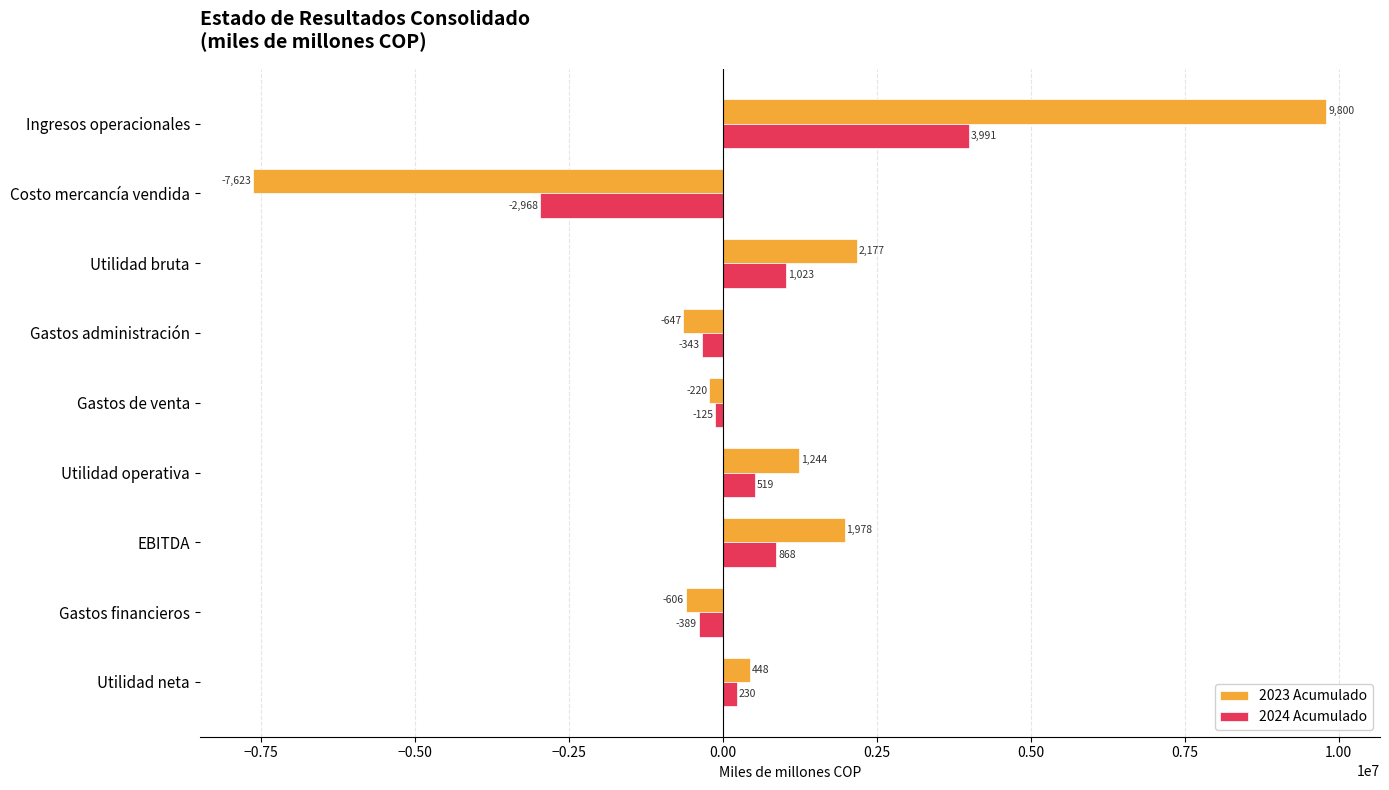

What position from the right is Gastos administración?

6